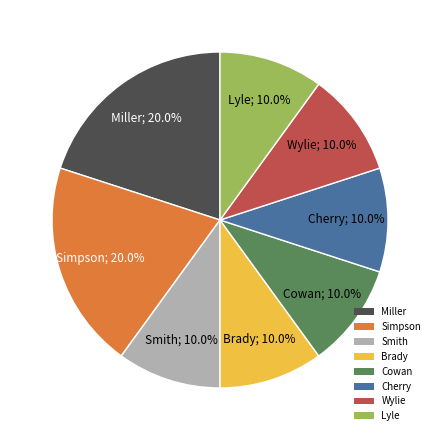

Does Miller represent more than half of the total?

No